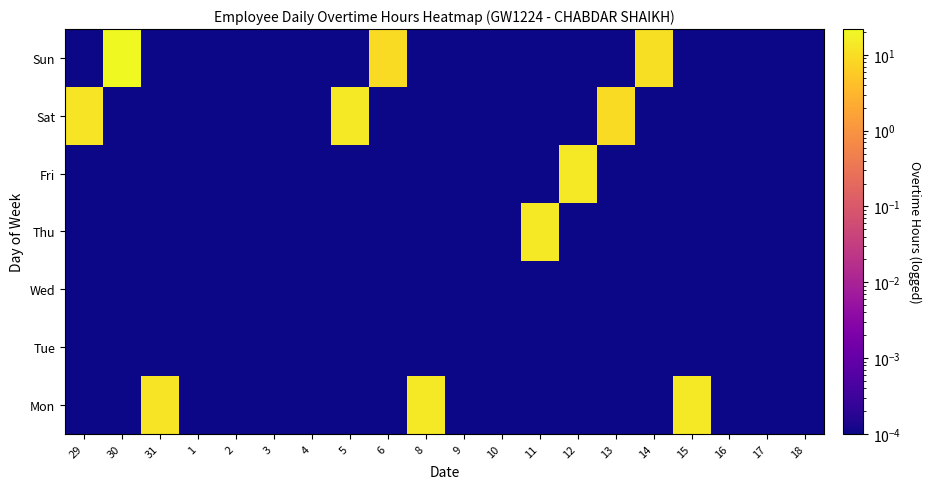

Reading left to right, transcribe all the data shown in this chart.

Mon: 29=0.0	30=0.0	31=12.0	1=0.0	2=0.0	3=0.0	4=0.0	5=0.0	6=0.0	8=13.9	9=0.0	10=0.0	11=0.0	12=0.0	13=0.0	14=0.0	15=13.9	16=0.0	17=0.0	18=0.0
Tue: 29=0.0	30=0.0	31=0.0	1=0.0	2=0.0	3=0.0	4=0.0	5=0.0	6=0.0	8=0.0	9=0.0	10=0.0	11=0.0	12=0.0	13=0.0	14=0.0	15=0.0	16=0.0	17=0.0	18=0.0
Wed: 29=0.0	30=0.0	31=0.0	1=0.0	2=0.0	3=0.0	4=0.0	5=0.0	6=0.0	8=0.0	9=0.0	10=0.0	11=0.0	12=0.0	13=0.0	14=0.0	15=0.0	16=0.0	17=0.0	18=0.0
Thu: 29=0.0	30=0.0	31=0.0	1=0.0	2=0.0	3=0.0	4=0.0	5=0.0	6=0.0	8=0.0	9=0.0	10=0.0	11=13.9	12=0.0	13=0.0	14=0.0	15=0.0	16=0.0	17=0.0	18=0.0
Fri: 29=0.0	30=0.0	31=0.0	1=0.0	2=0.0	3=0.0	4=0.0	5=0.0	6=0.0	8=0.0	9=0.0	10=0.0	11=0.0	12=13.9	13=0.0	14=0.0	15=0.0	16=0.0	17=0.0	18=0.0
Sat: 29=12.1	30=0.0	31=0.0	1=0.0	2=0.0	3=0.0	4=0.0	5=13.9	6=0.0	8=0.0	9=0.0	10=0.0	11=0.0	12=0.0	13=9.4	14=0.0	15=0.0	16=0.0	17=0.0	18=0.0
Sun: 29=0.0	30=21.9	31=0.0	1=0.0	2=0.0	3=0.0	4=0.0	5=0.0	6=9.4	8=0.0	9=0.0	10=0.0	11=0.0	12=0.0	13=0.0	14=10.9	15=0.0	16=0.0	17=0.0	18=0.0